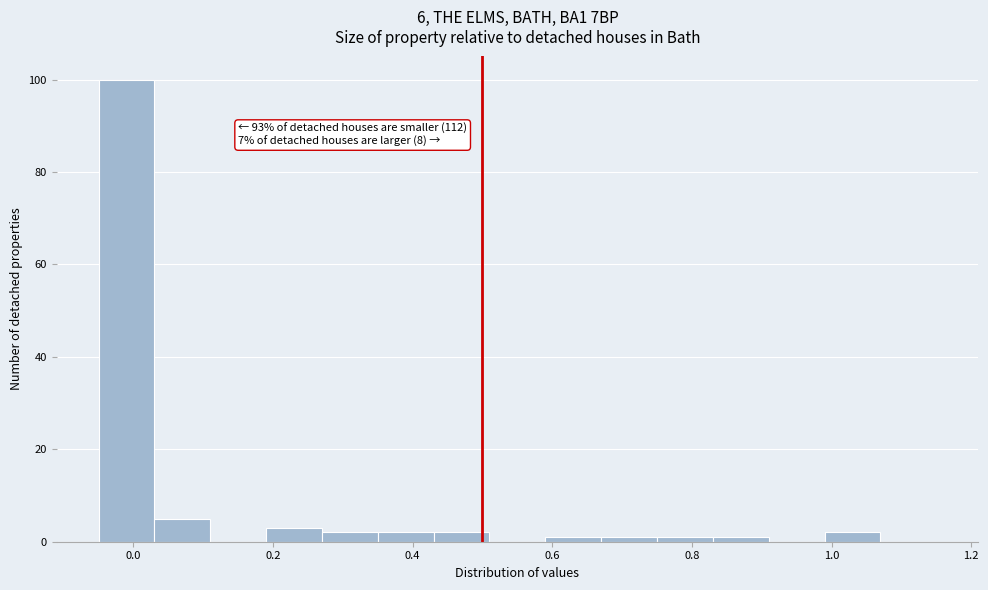

Which range on the x-axis has the tallest bar?

-0.05 to 0.03